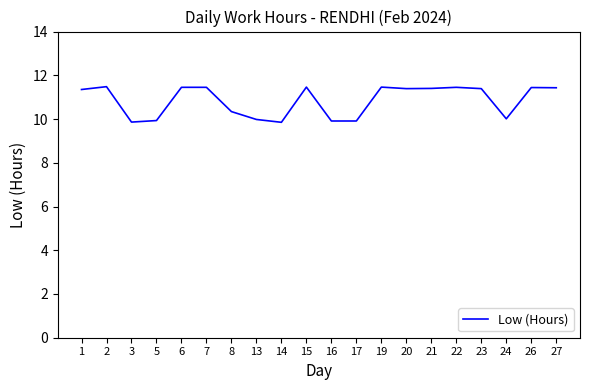

How many categories are shown in the chart?

20